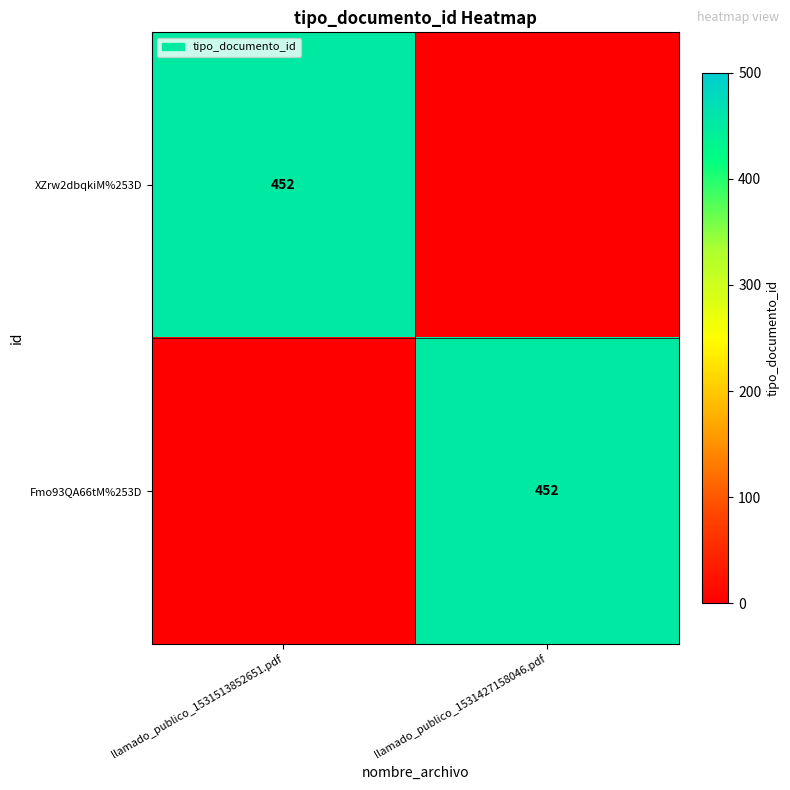

True or false: XZrw2dbqkiM%253D has a value of 135 at llamado_publico_1531513852651.pdf.

False